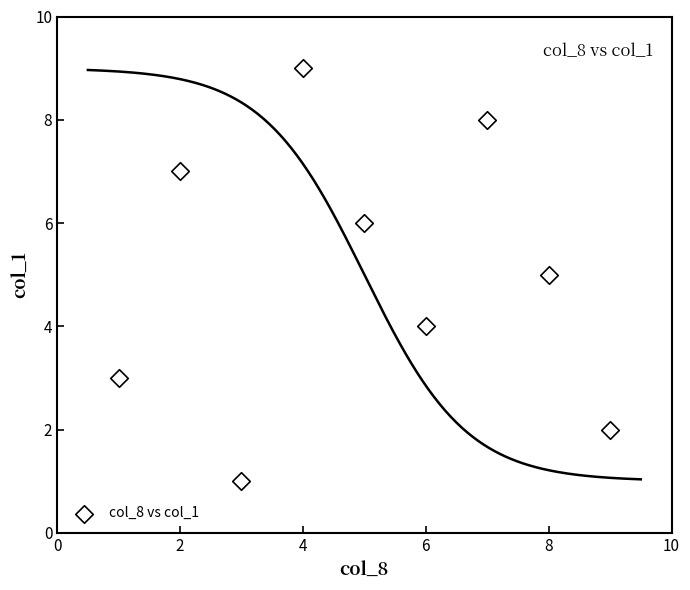

What is the range of X values (max minus min)?

8